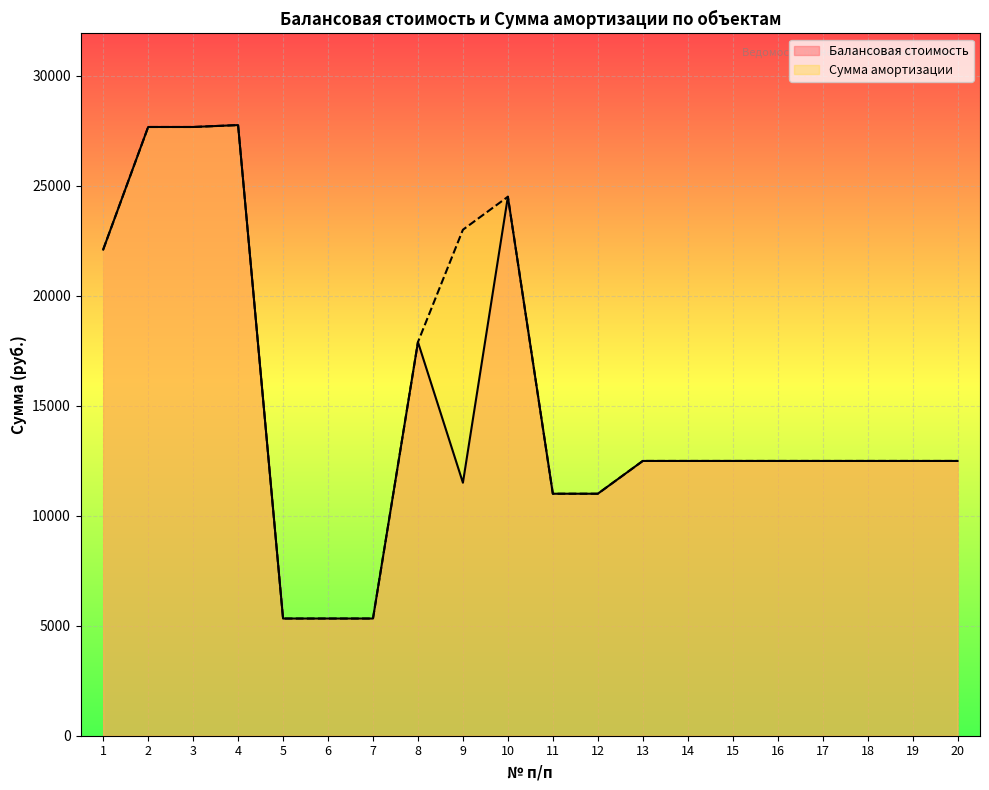

Which category has the highest value across all series?

4